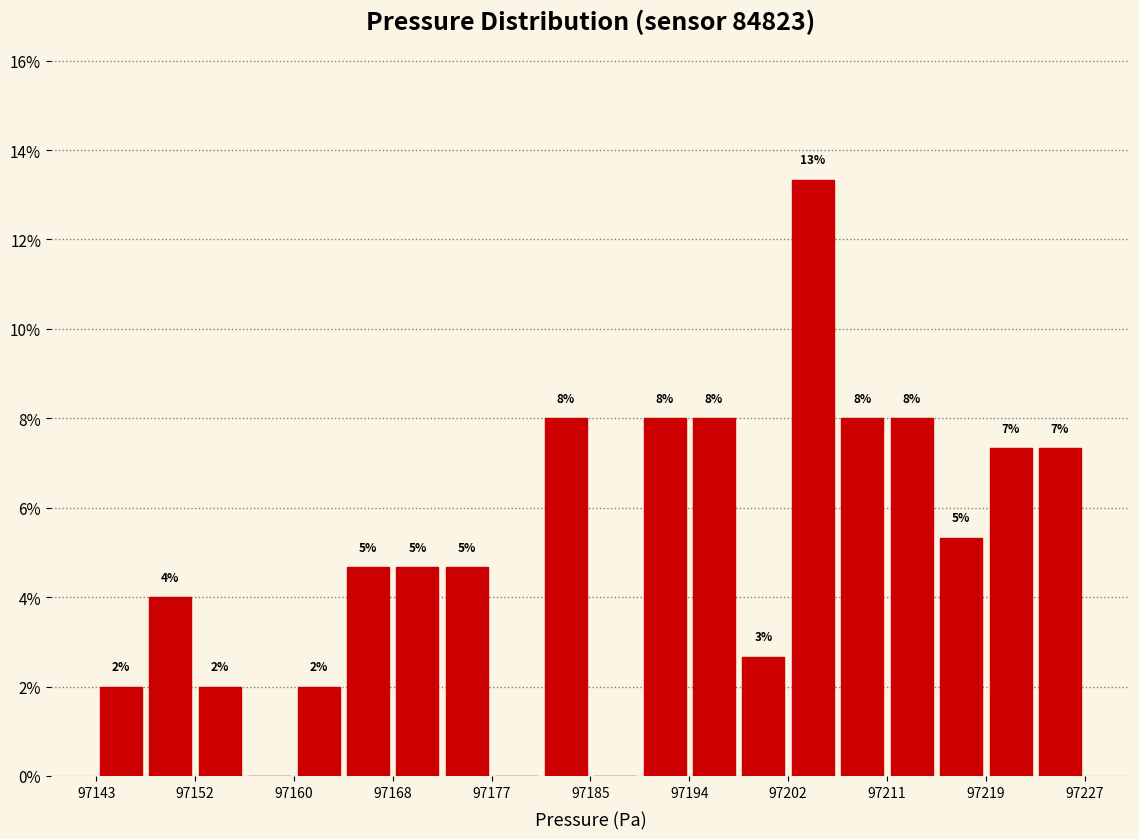

Over which range of the x-axis is the bar tallest?

97202 to 97206